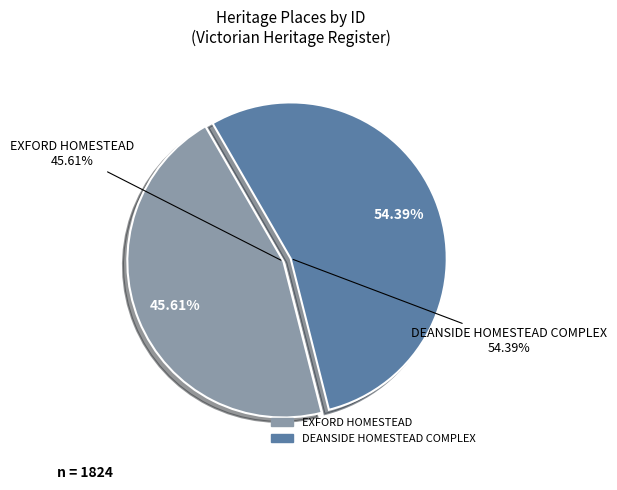

Rank the categories by value from highest to lowest.

DEANSIDE HOMESTEAD COMPLEX, EXFORD HOMESTEAD